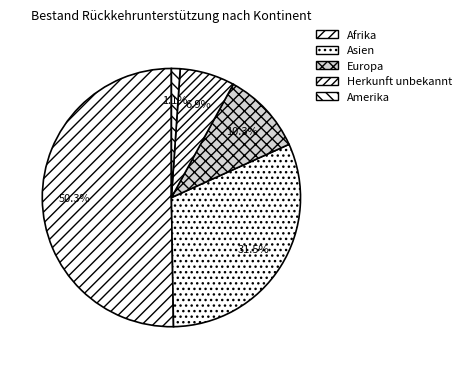

Which category has the smallest portion of the pie?

Amerika